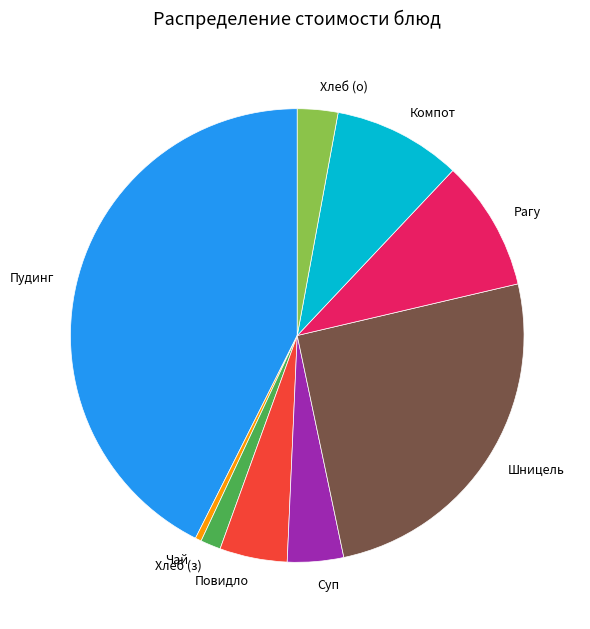

What is the smallest slice in the pie chart?

Чай